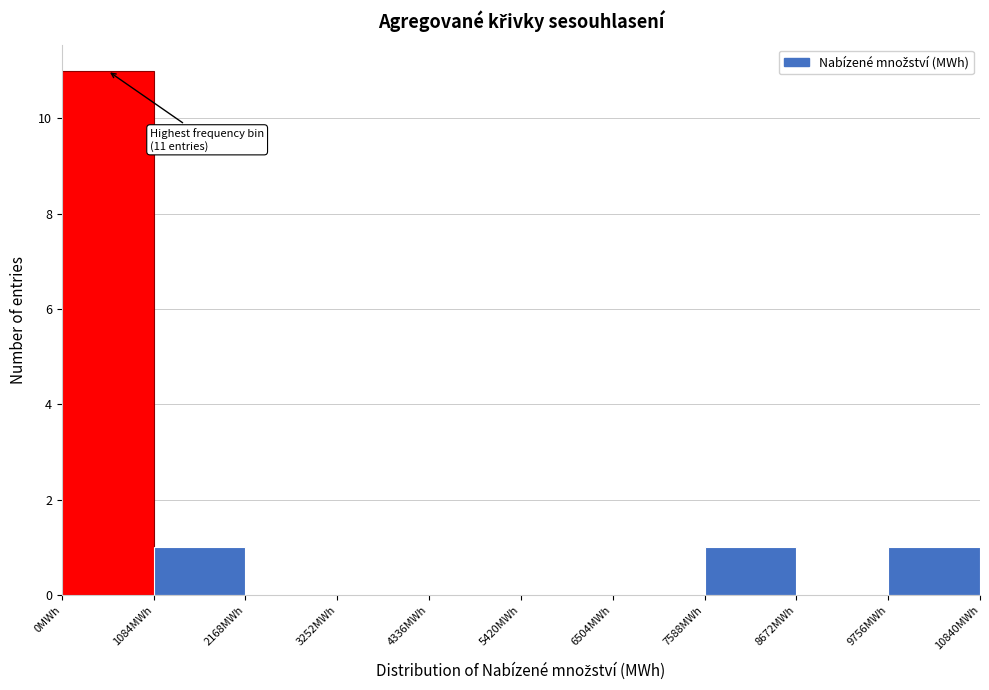

Which range on the x-axis has the tallest bar?

0 to 1000